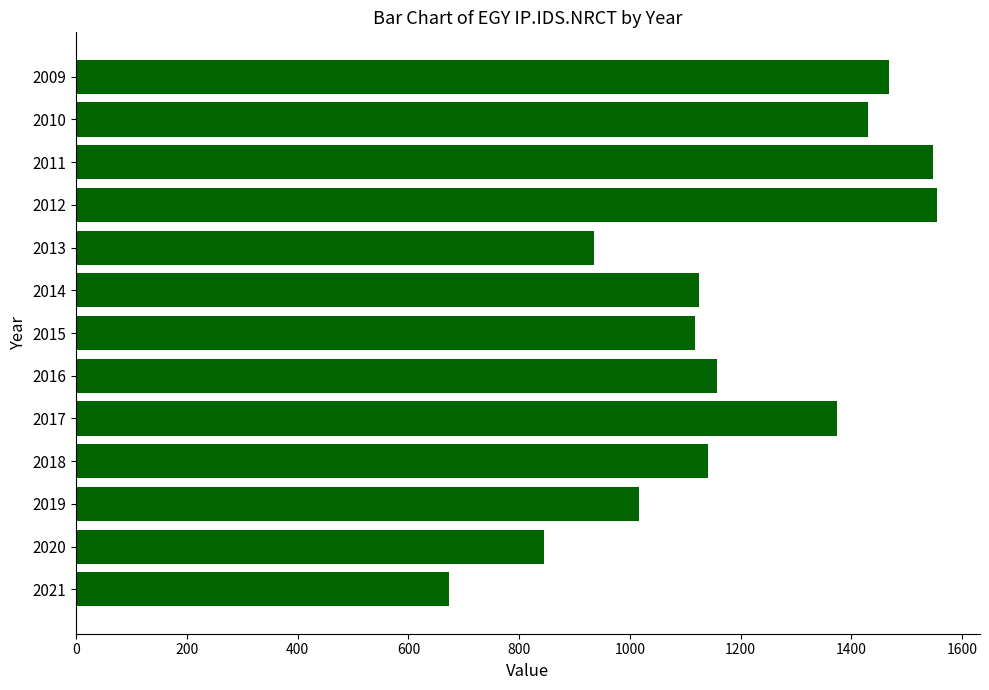

Where is the data nearest to the value 1114?

2015